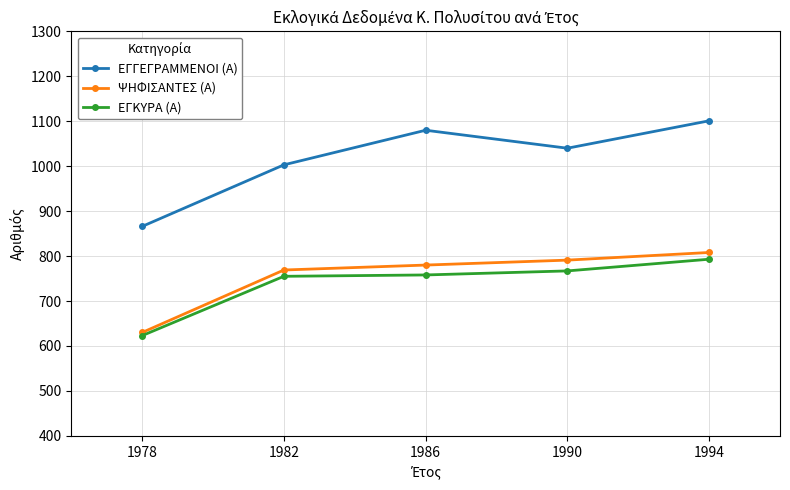

True or false: ΕΓΓΕΓΡΑΜΜΕΝΟΙ (Α) has more than 1 points higher than both neighbors.

False